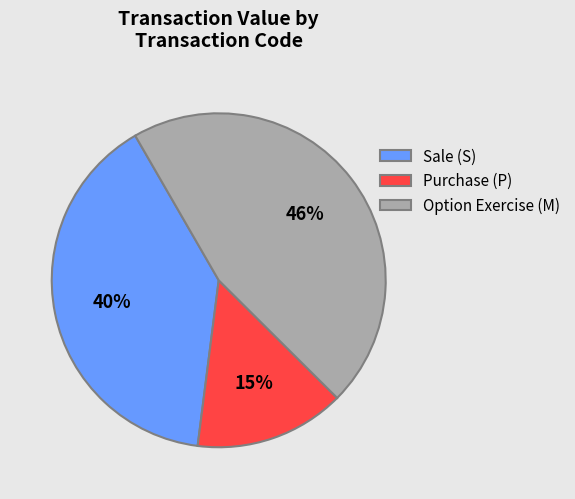

Which category has the biggest portion of the pie?

Option Exercise (M)